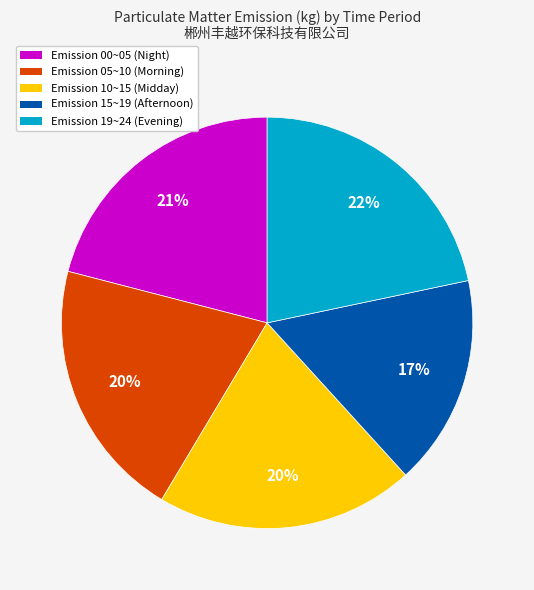

Is there any slice that represents more than half of the pie?

No